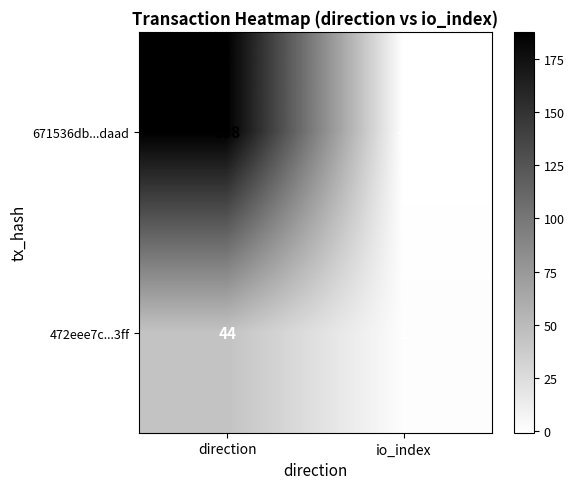

Reading right to left, what are all the values shown in this chart?

671536db...daad: -1	188
472eee7c...3ff: 1	44